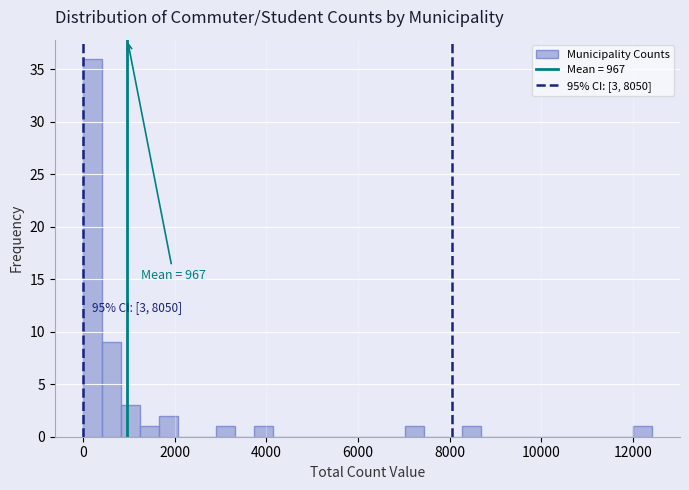

Read against the x-axis, roughly where is the centre of the tallest bar?

200